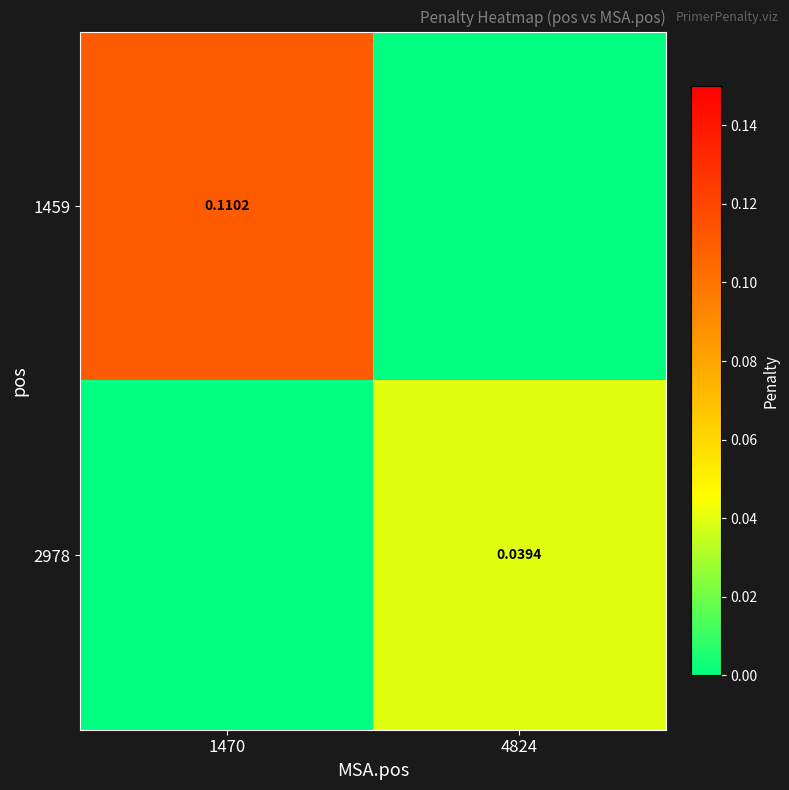

Is the value of 1459 at 1470 greater than the value of 2978 at 1470?

Yes